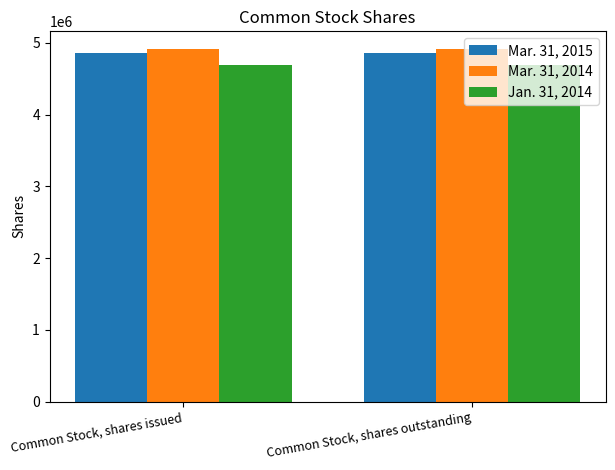

Reading right to left, transcribe all the data shown in this chart.

Mar. 31, 2015: 4863389	4863389
Mar. 31, 2014: 4913455	4913455
Jan. 31, 2014: 4695247	4695247